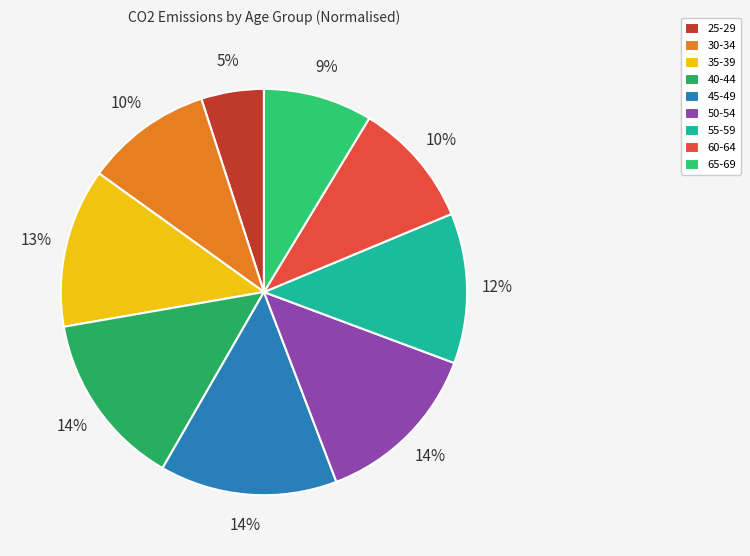

What portion of the pie excludes 35-39?

87.3%